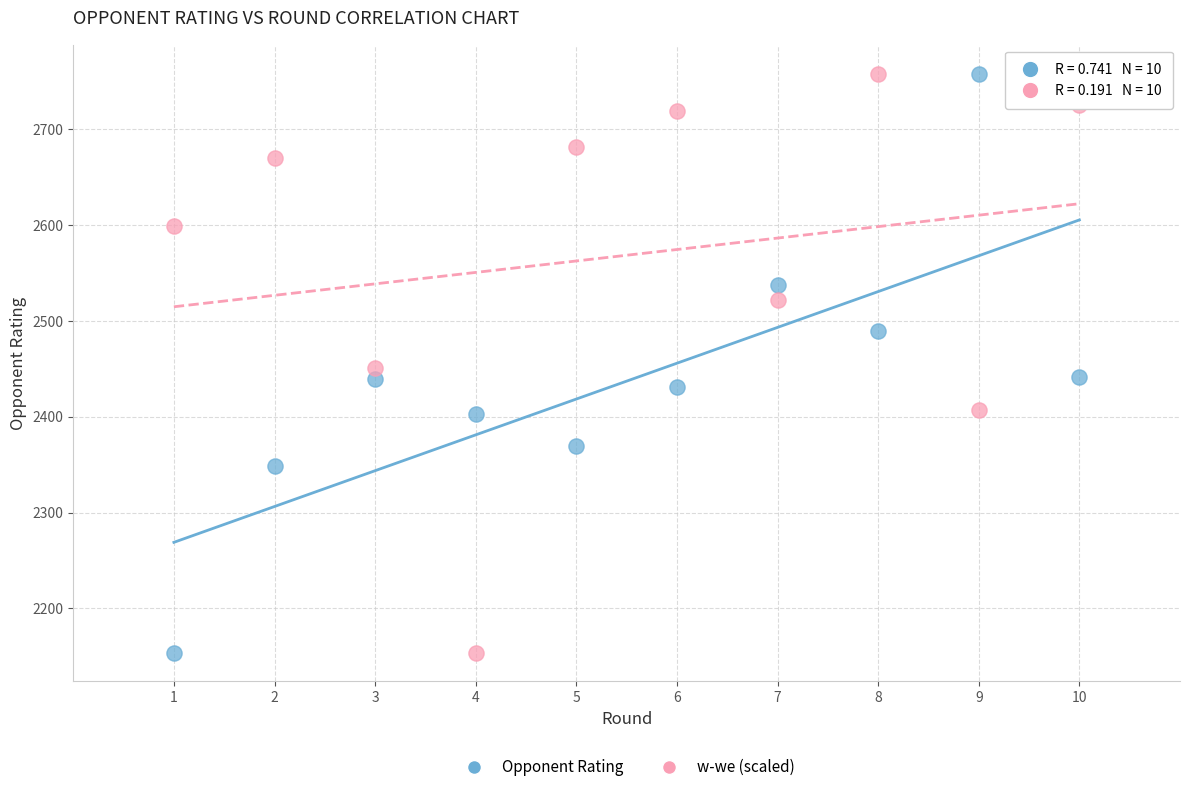

Across all data points, what is the range of Y values (max minus min)?

604.0